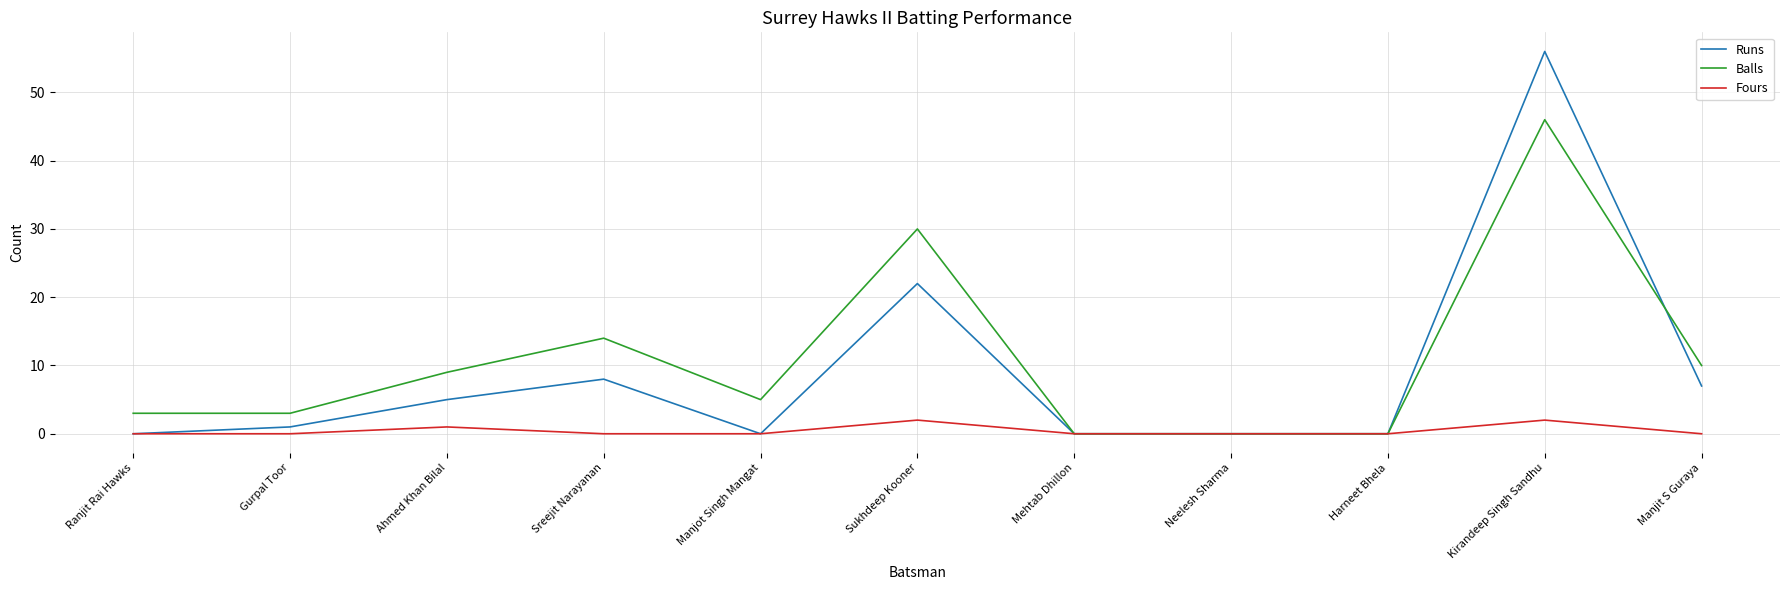

Where is the first local minimum for Runs?

Manjot Singh Mangat